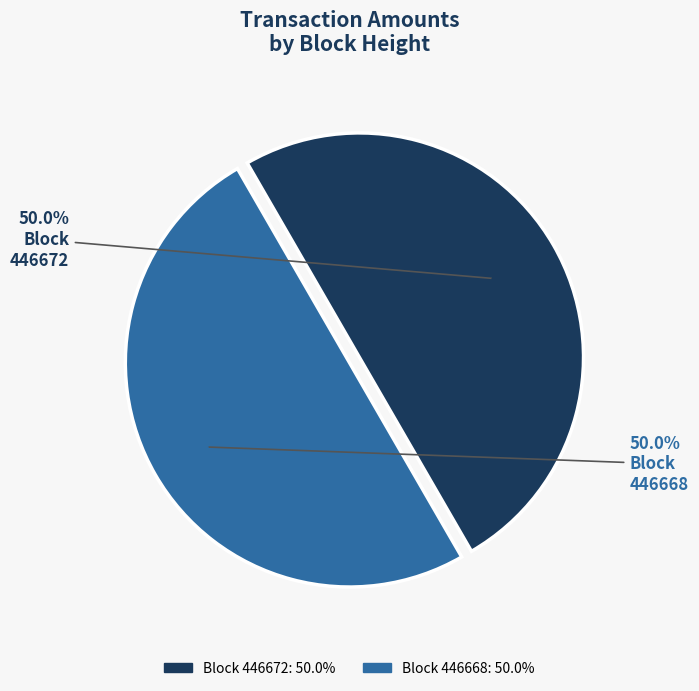

How many segments does this pie chart have?

2